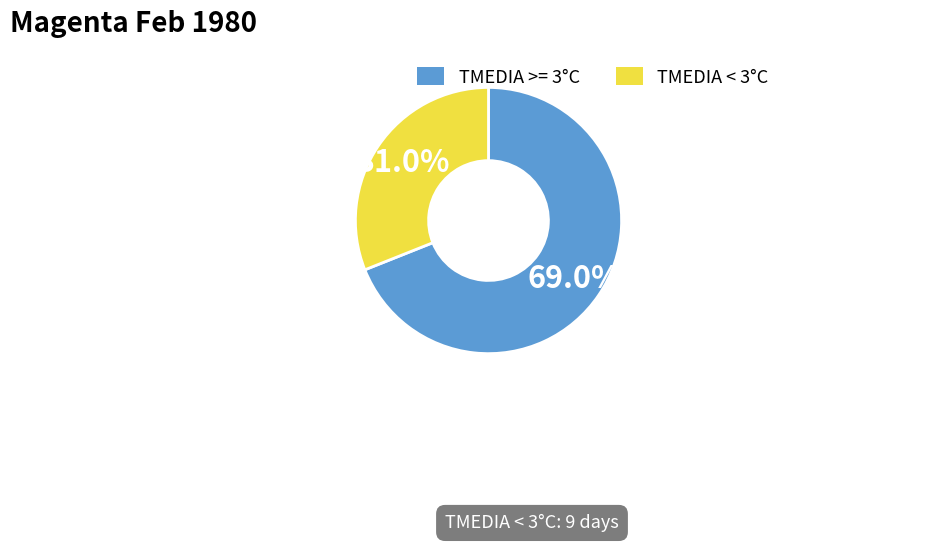

Which category accounts for the majority?

TMEDIA >= 3°C